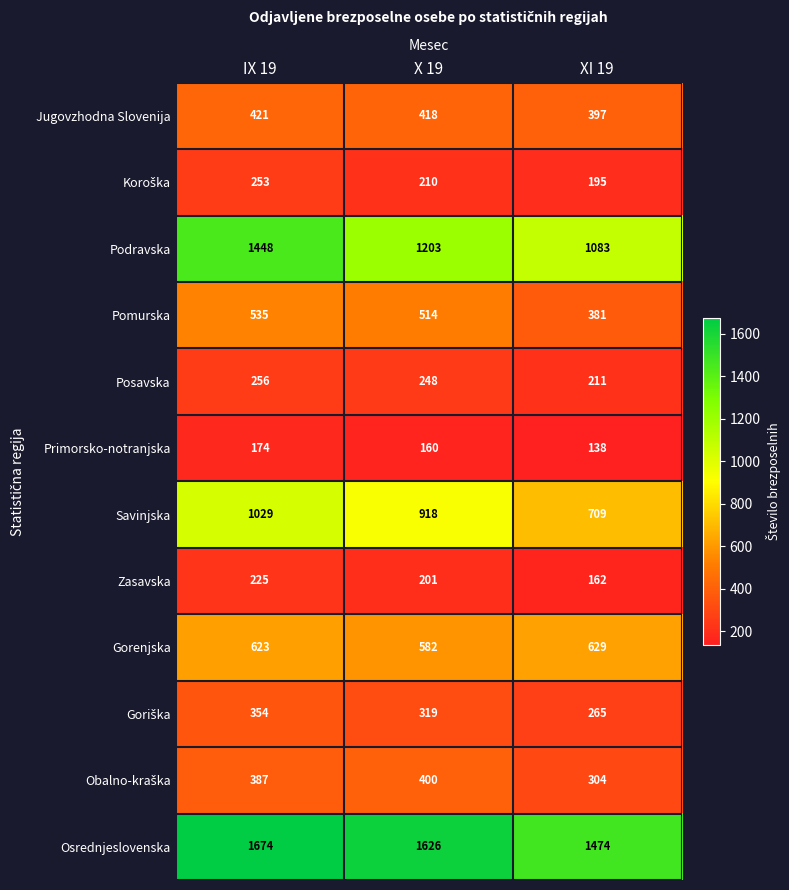

Rank the categories by Podravska value from lowest to highest.

XI 19, X 19, IX 19